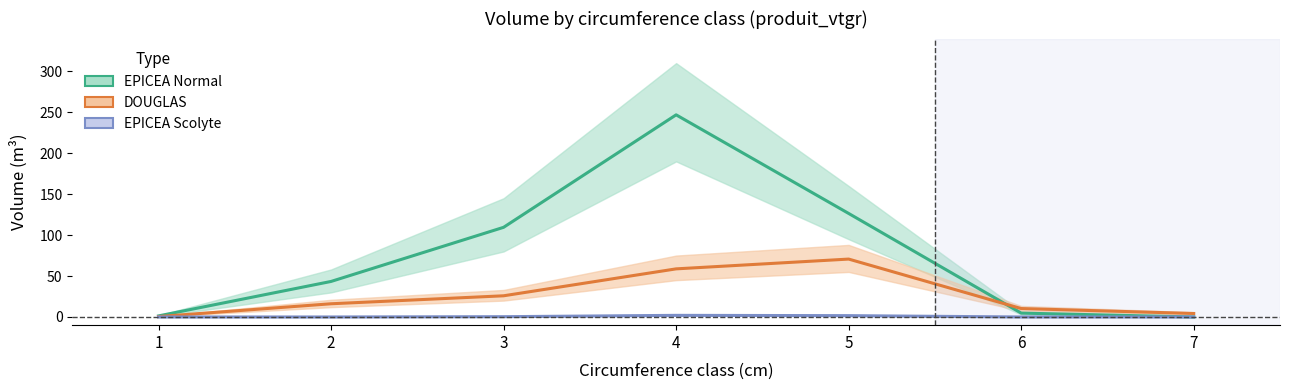

Where is EPICEA Normal nearest to the value 123?

5